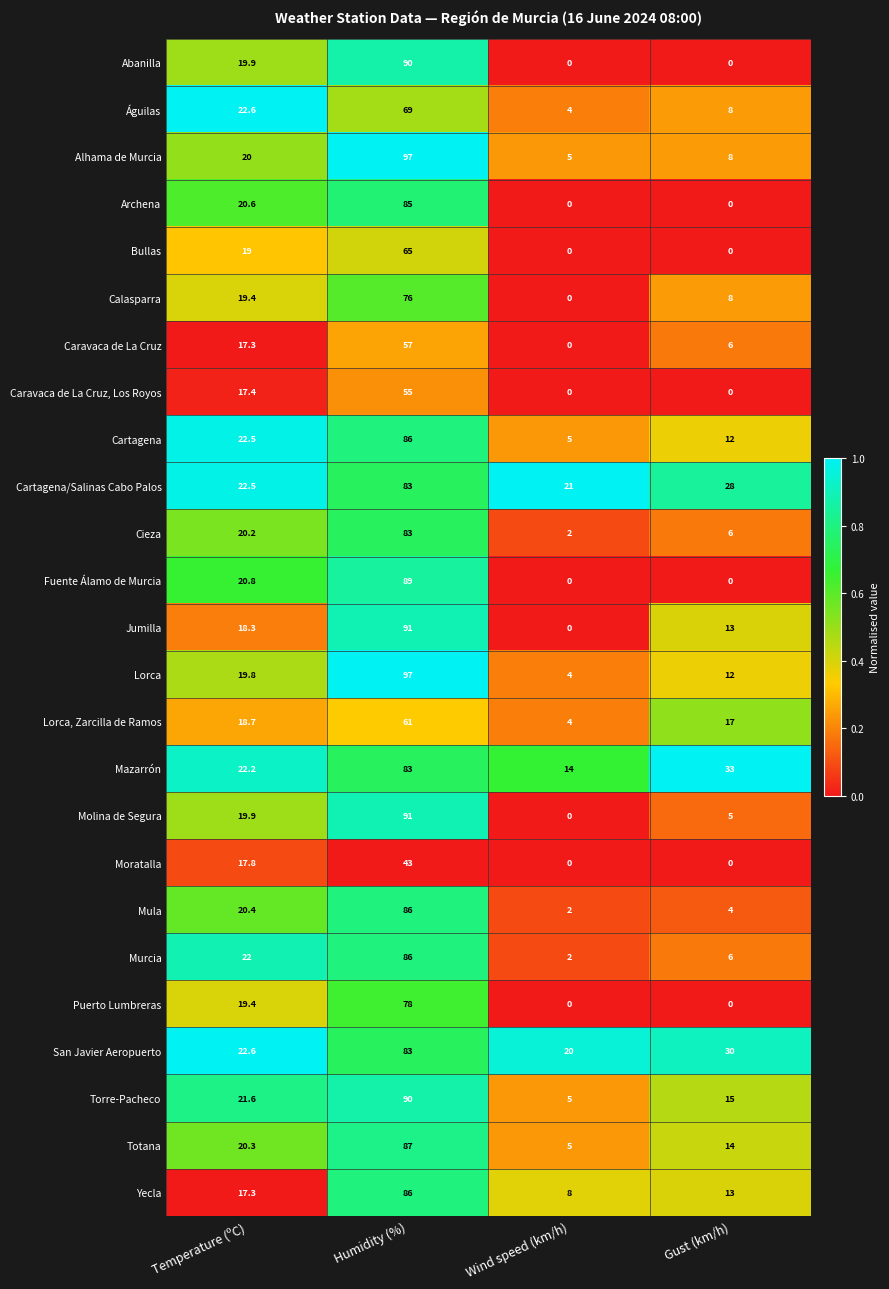

The value of Caravaca de La Cruz at Wind speed (km/h) is 0.0. True or false?

True